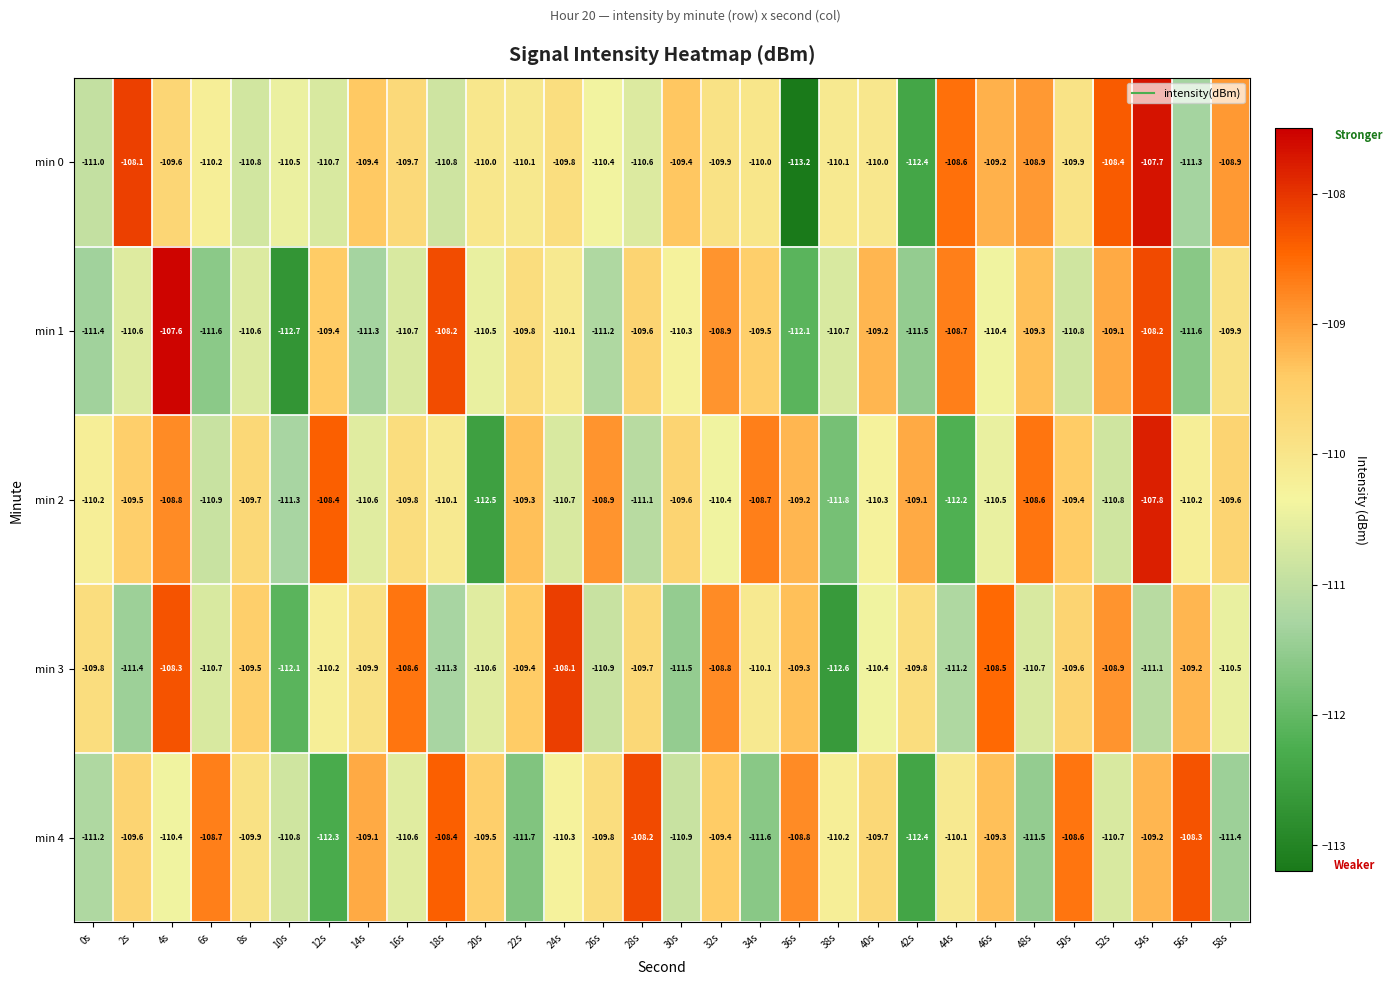

How many data points in min 3 are less than -109?

24